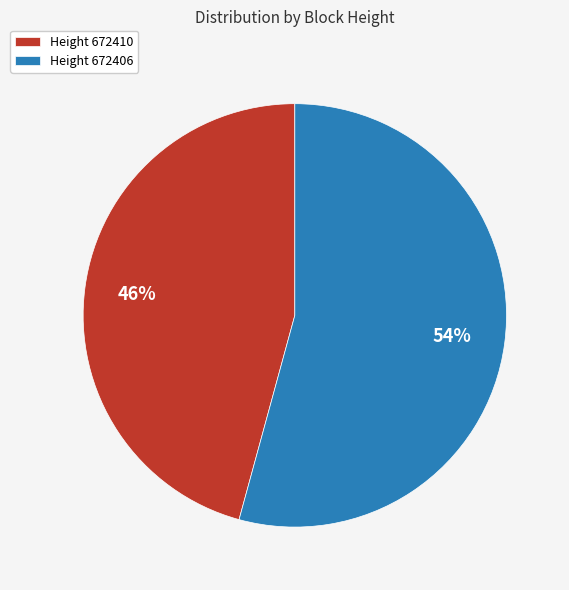

How many slices are in this pie chart?

2